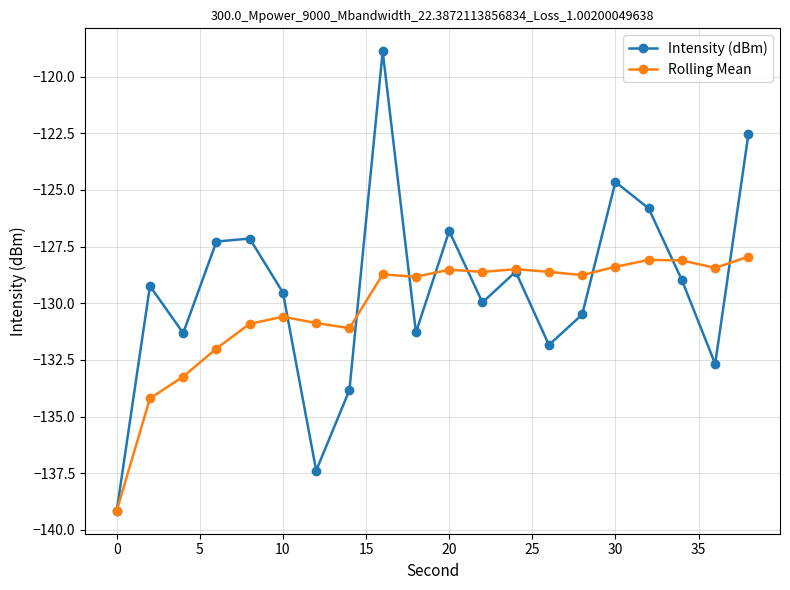

What is the highest value of the Rolling Mean series?

-127.9